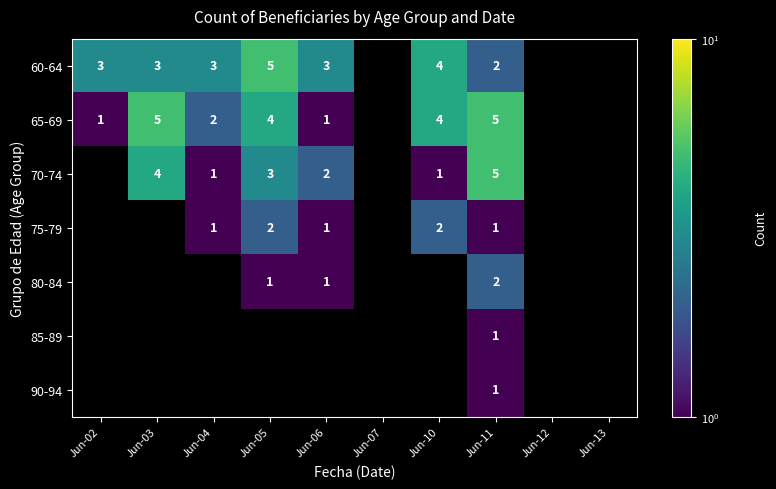

The value of 60-64 at Jun-11 is 2.6. True or false?

False